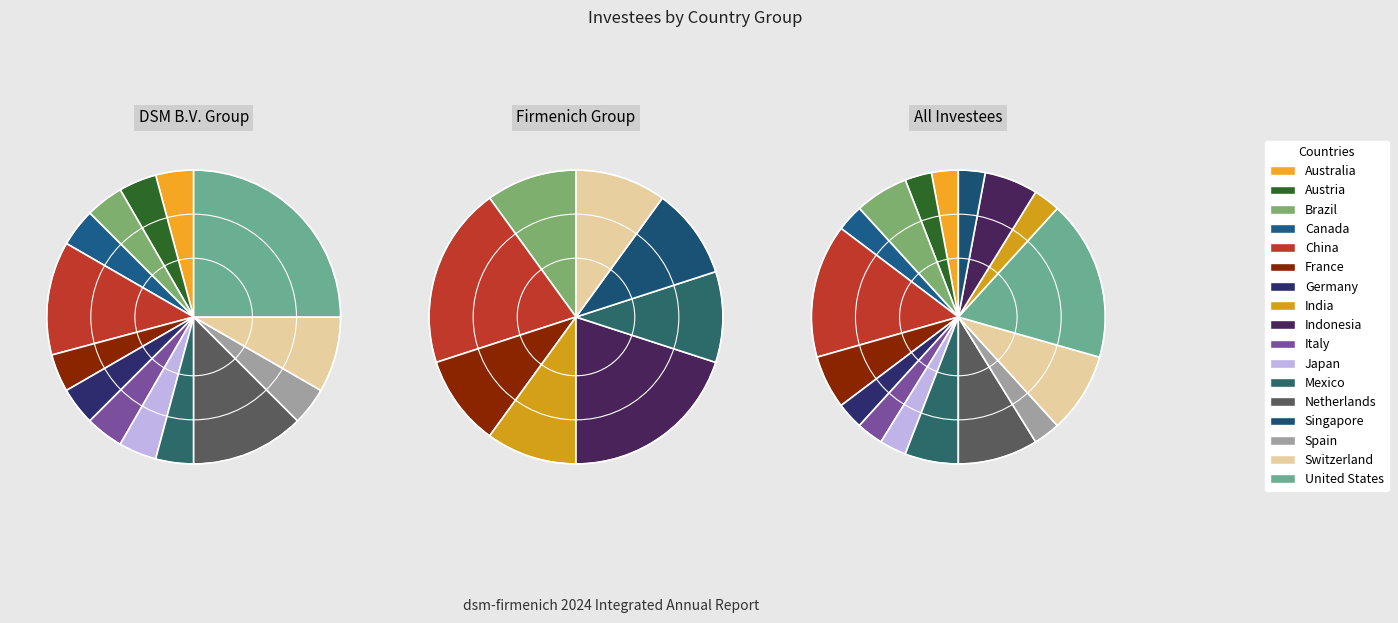

What percentage is NOT represented by Austria?

97.1%